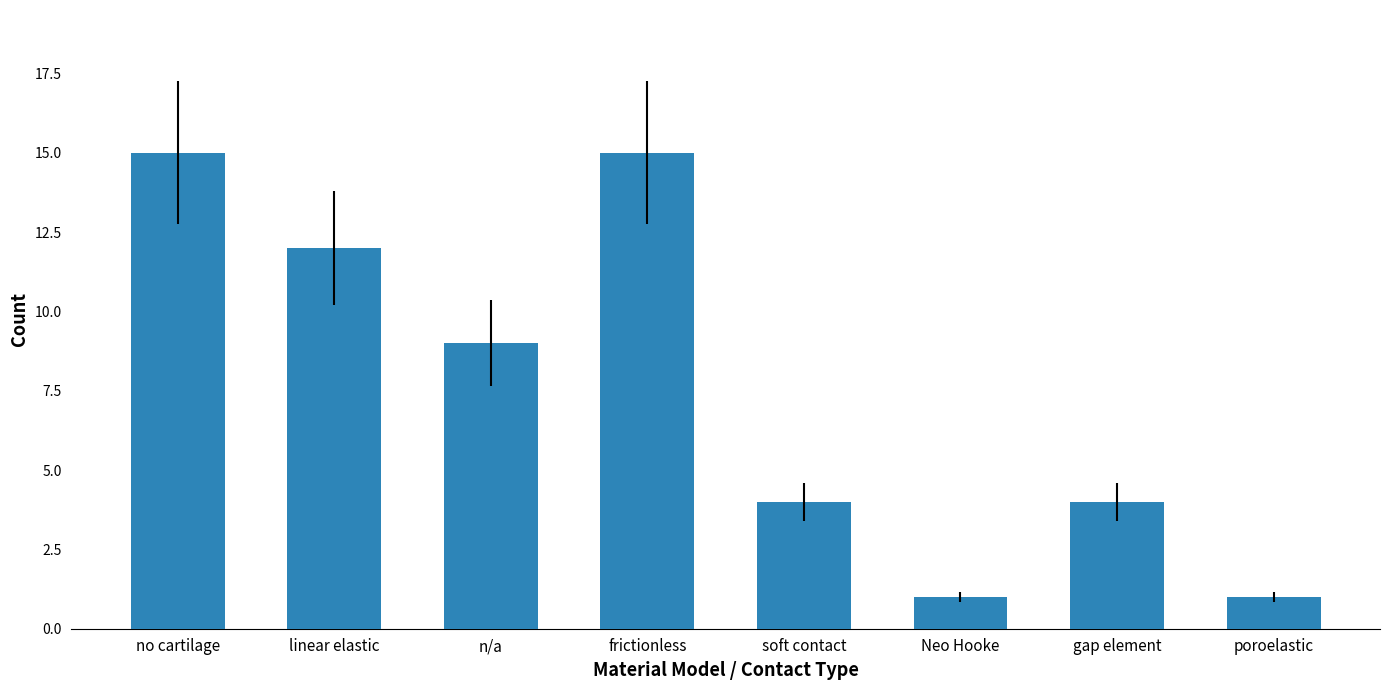

How many data points does each series have?

8